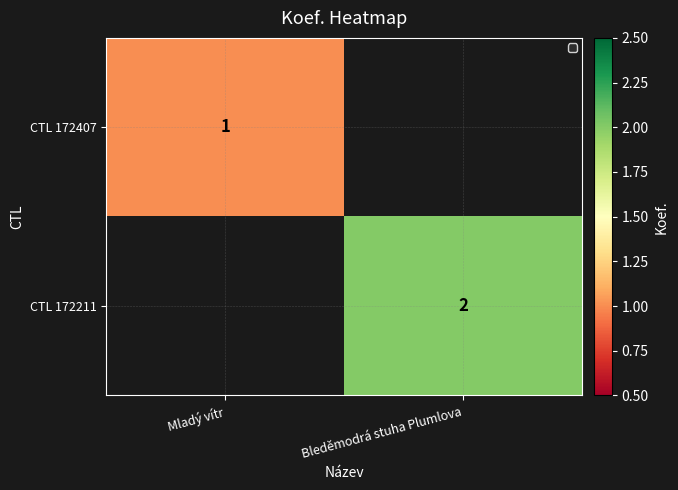

Is the value of CTL 172407 at Mladý vítr greater than the value of CTL 172211 at Bleděmodrá stuha Plumlova?

No